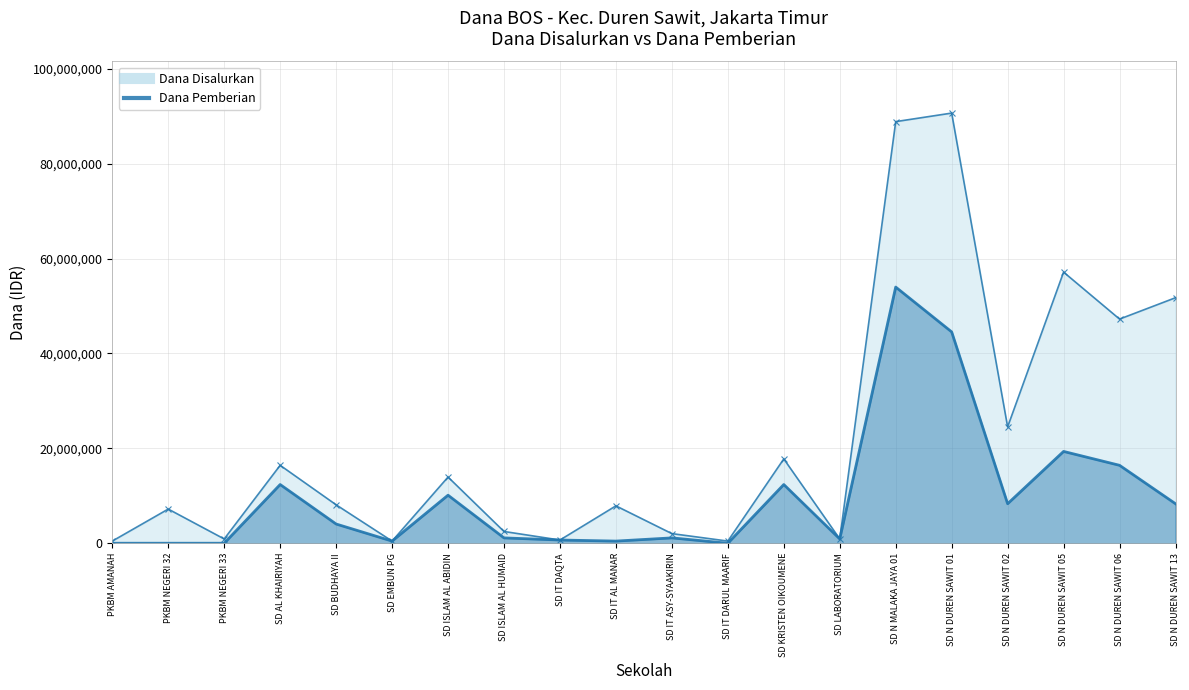

Where is Dana Pemberian nearest to the value 27000000?

SD N DUREN SAWIT 05